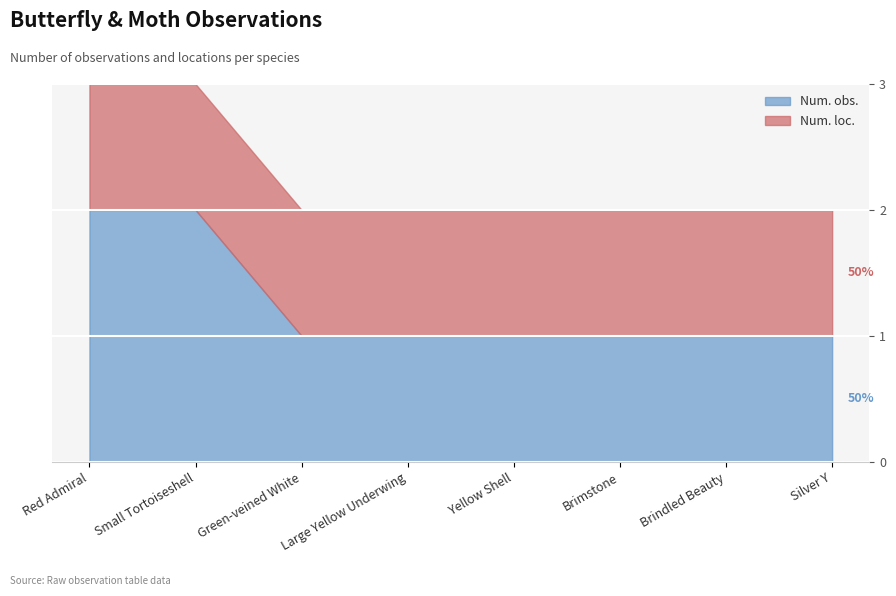

At which label does Num. obs. reach its minimum?

Green-veined White